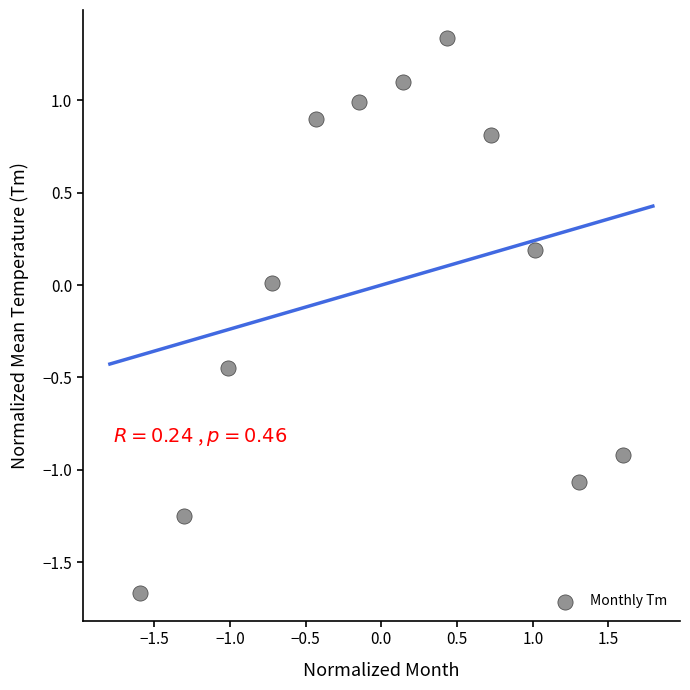

What is the range of X values (max minus min)?

3.2